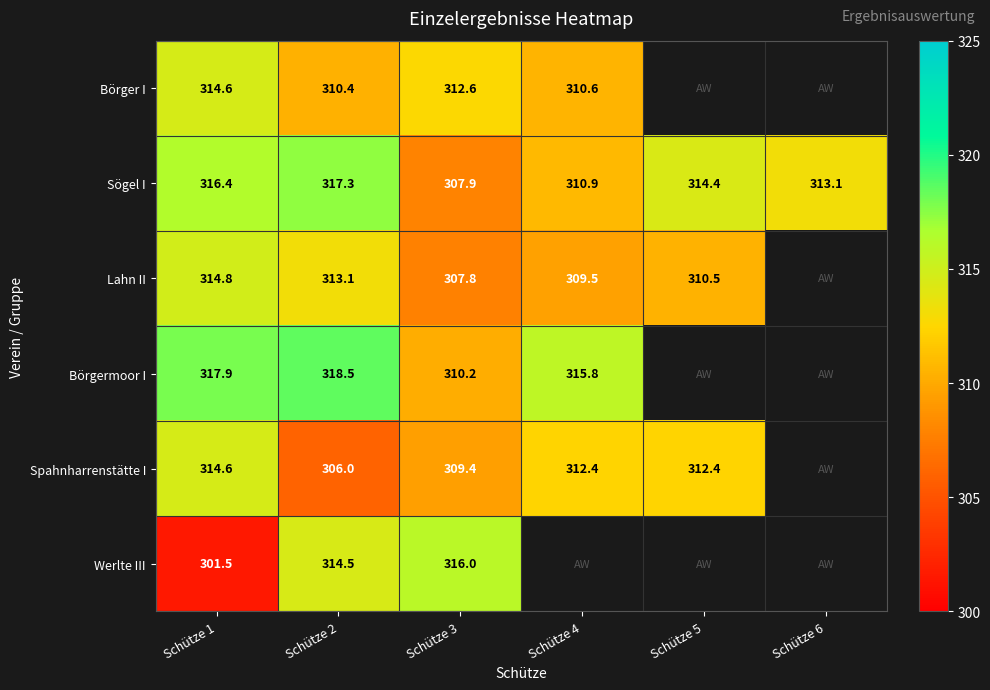

Where is Sögel I nearest to the value 312?

Schütze 4